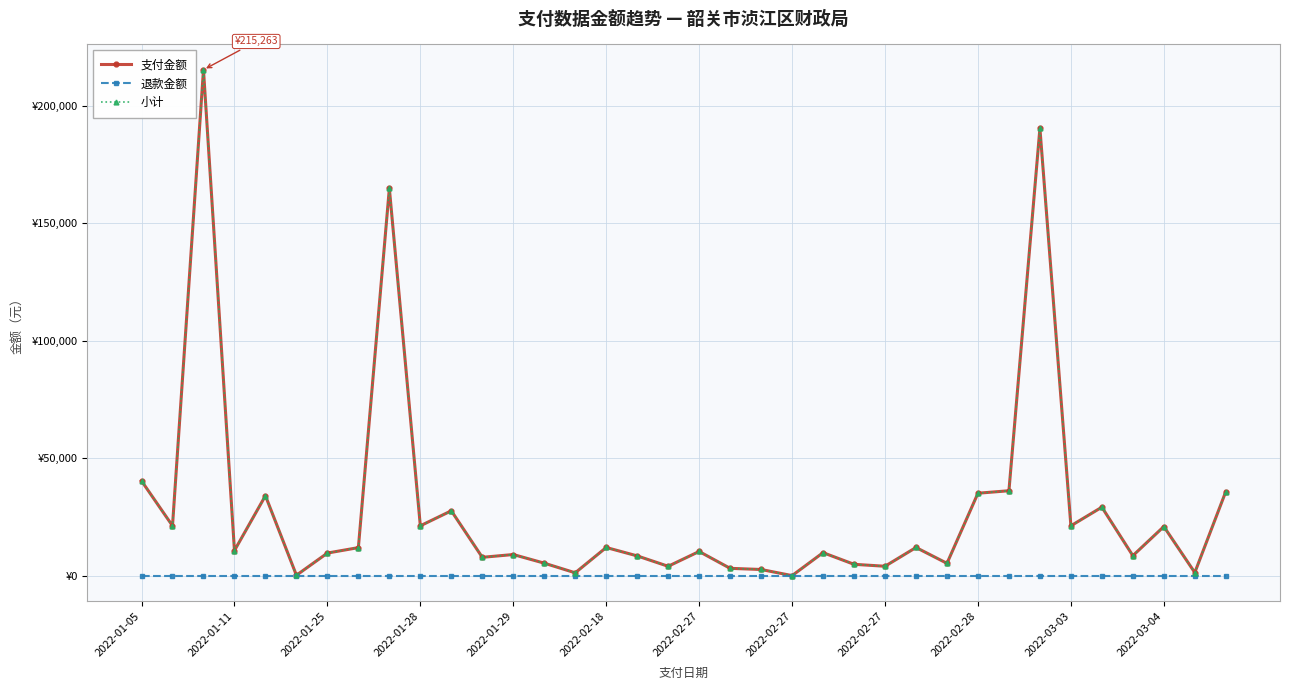

Which category has the highest value in the 退款金额 series?

2022-01-05